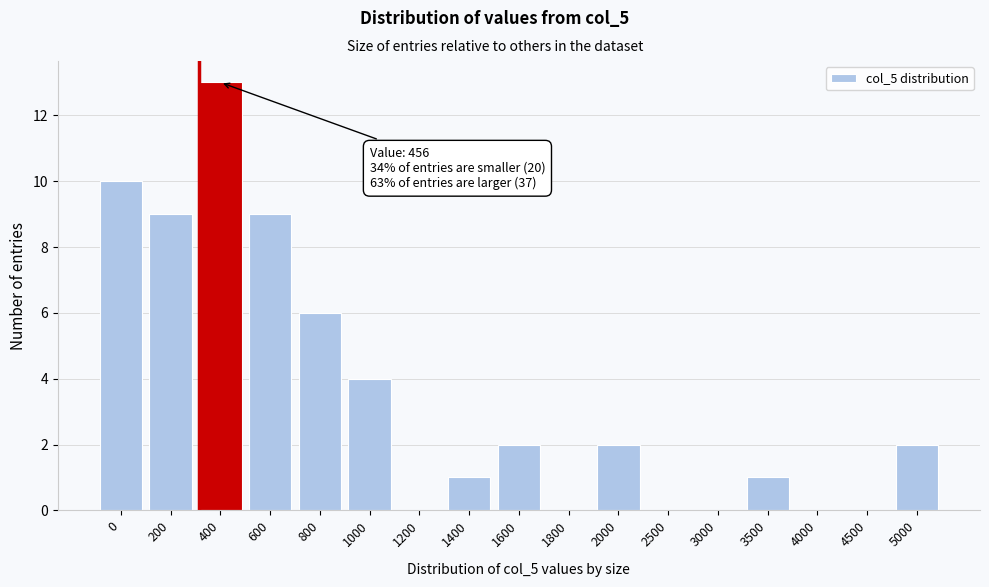

Reading right to left, extract all data points from this chart.

5000=2	4500=0	4000=0	3500=1	3000=0	2500=0	2000=2	1800=0	1600=2	1400=1	1200=0	1000=4	800=6	600=9	400=13	200=9	0=10